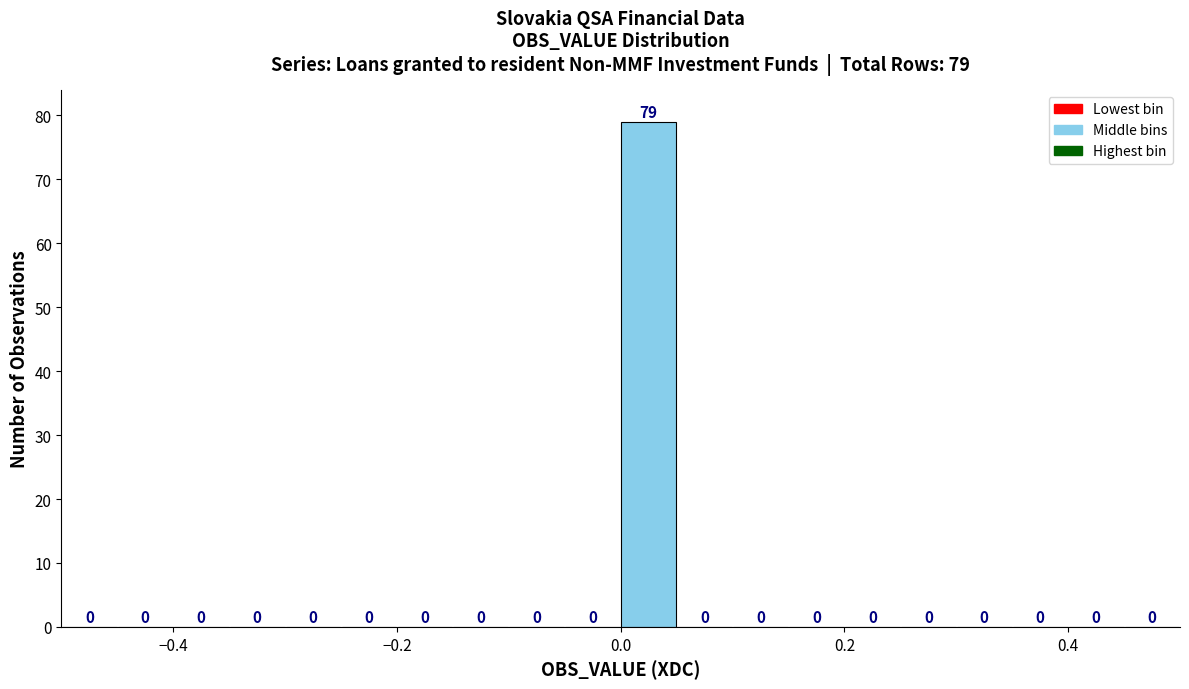

Around what value on the x-axis is the tallest bar? Give the approximate position of its centre, as read against the axis.

0.02